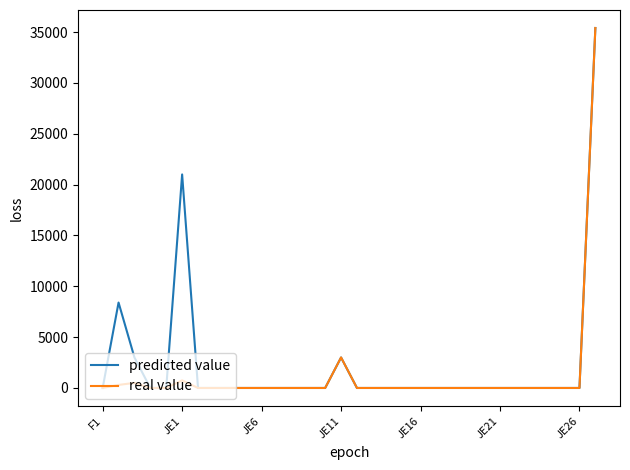

Reading left to right, list all the values displayed in this chart.

predicted value: 0	8400	3000	0	0	21000	0	0	0	0	0	0	0	0	0	3000	0	0	0	0	0	0	0	0	0	0	0	0	0	0	0	35400
real value: 0	300	500	0	0	750	0	0	0	0	0	0	0	0	0	3000	0	0	0	0	0	0	0	0	0	0	0	0	0	0	0	35400